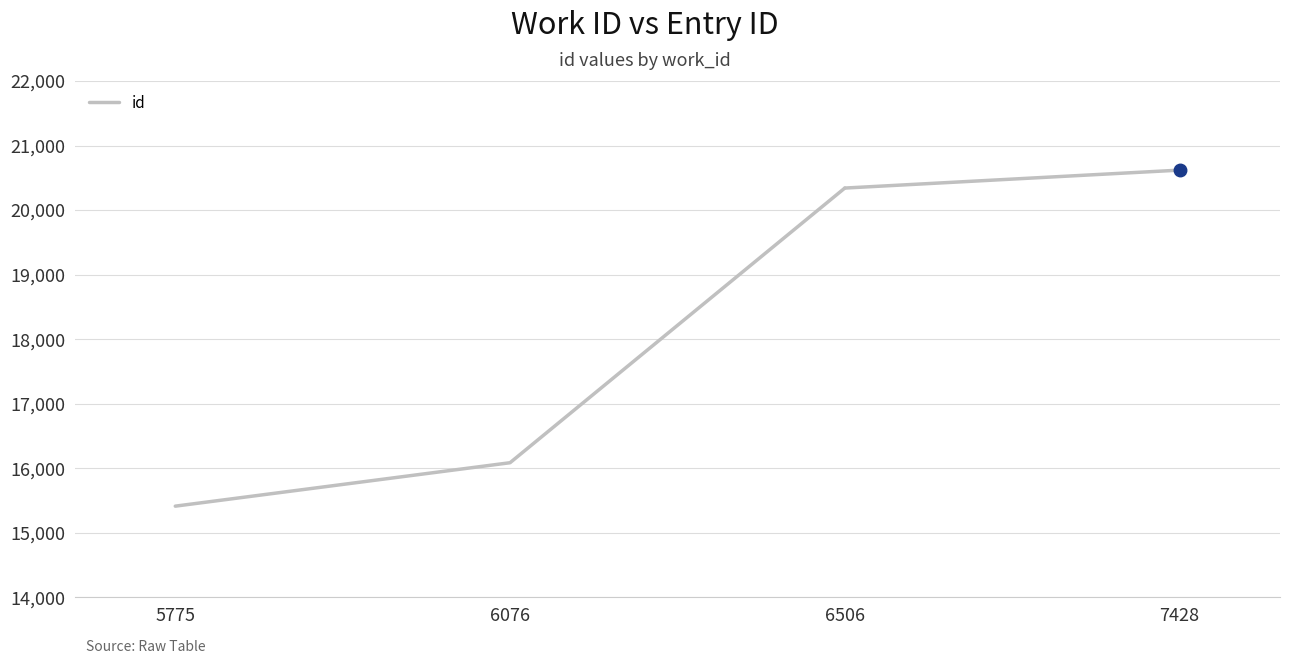

Between 6506 and 5775, which is larger?

6506